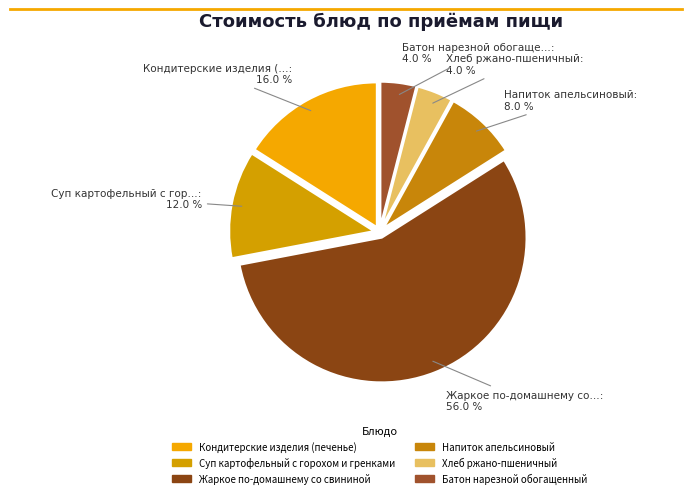

To the nearest percent, what is the combined percentage of Кондитерские изделия (печенье) and Батон нарезной обогащенный?

20%